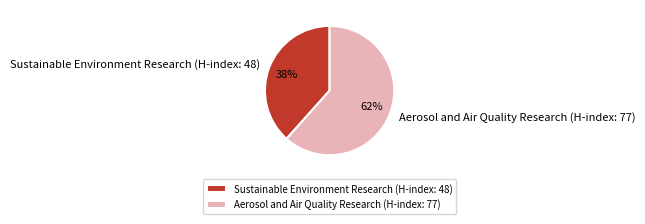

Is the sum of Sustainable Environment Research (H-index: 48) and Aerosol and Air Quality Research (H-index: 77) greater than half?

Yes